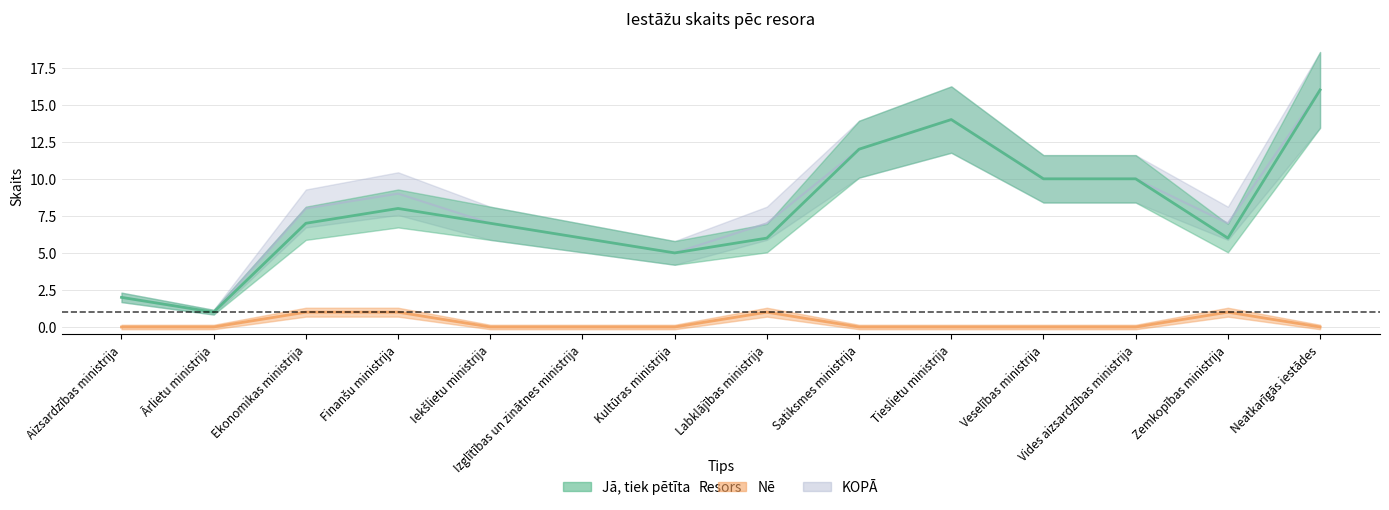

How many data points in Jā, tiek pētīta (Skaits) are above 7?

6